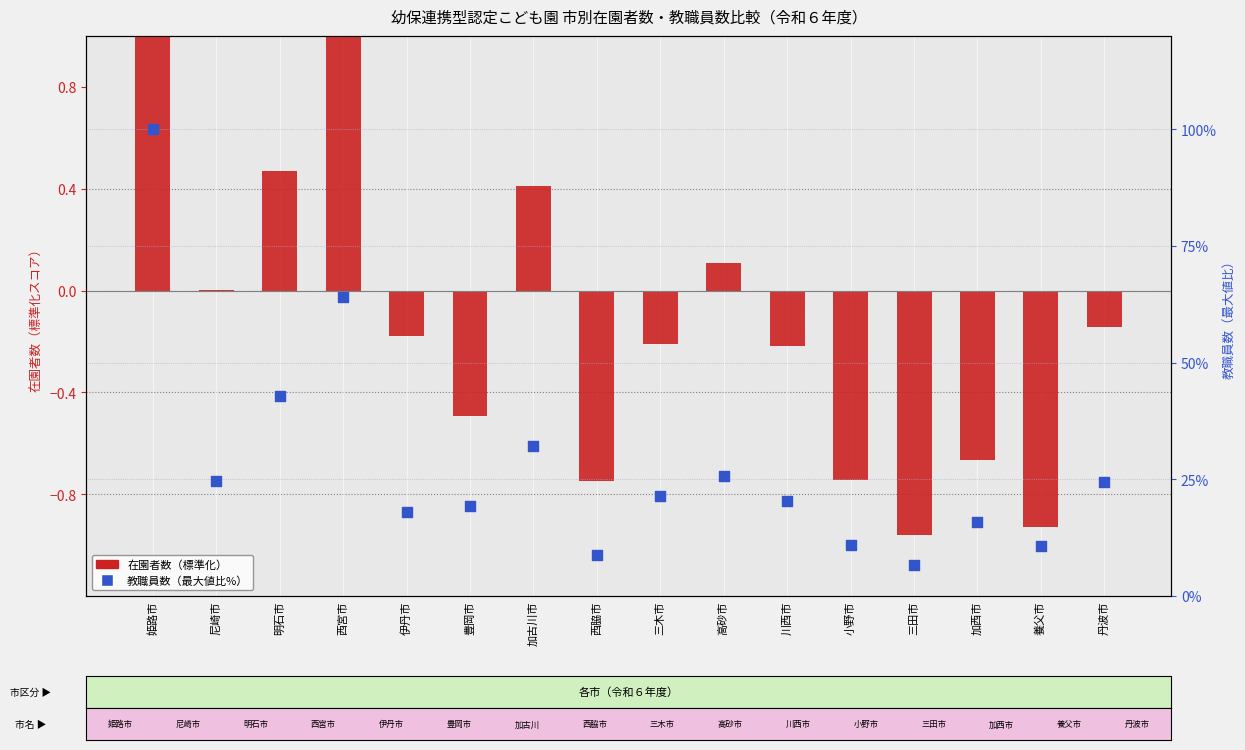

Which series has the widest spread of Y values?

教職員数（最大値比%）